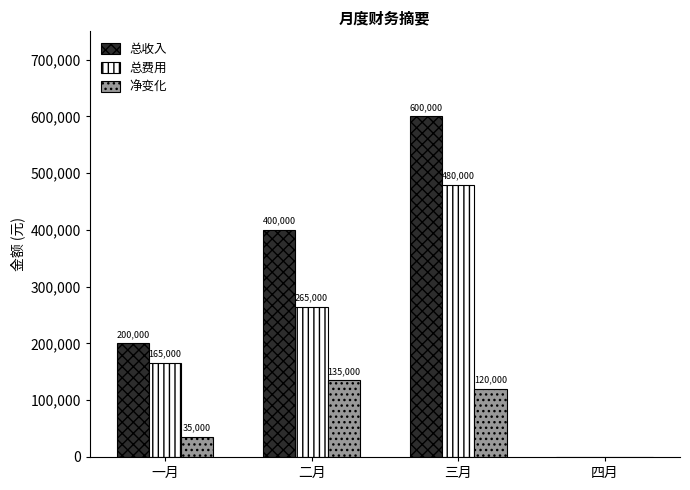

What are all the series names shown in the legend?

总收入, 总费用, 净变化